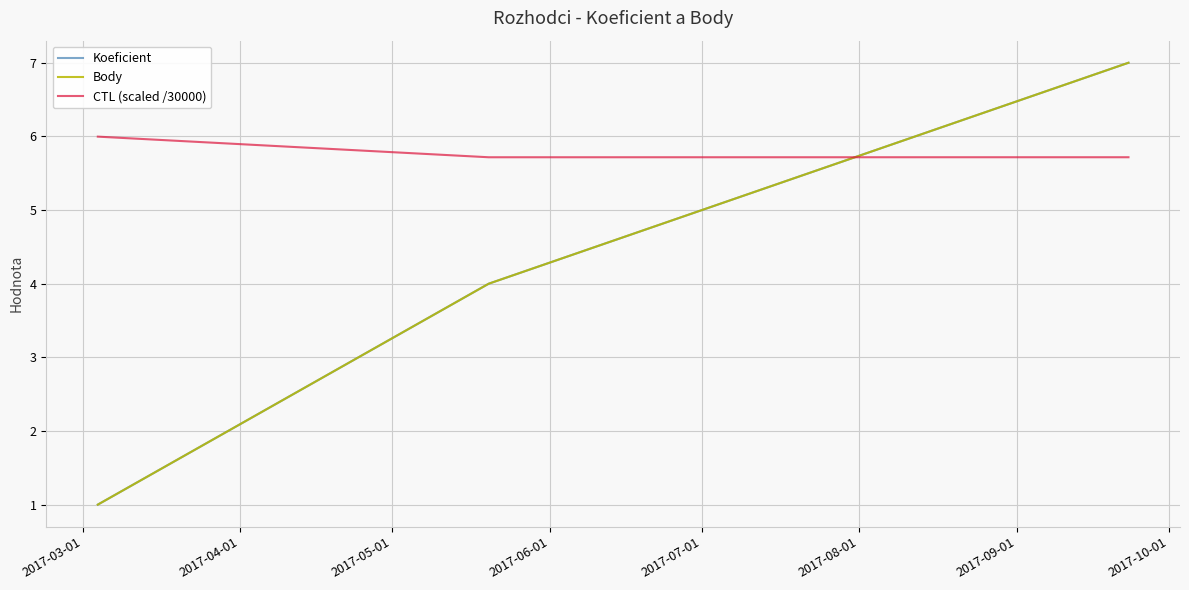

Does the chart display data point markers on the line(s)?

No